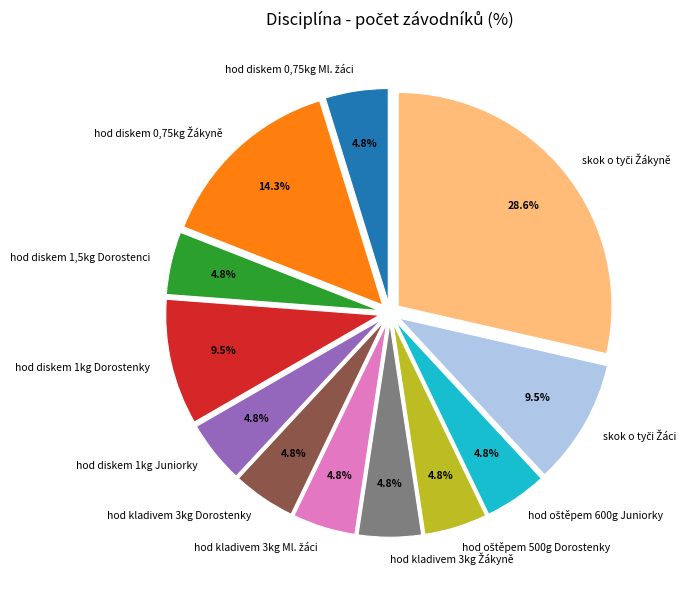

Does any single category account for the majority?

No